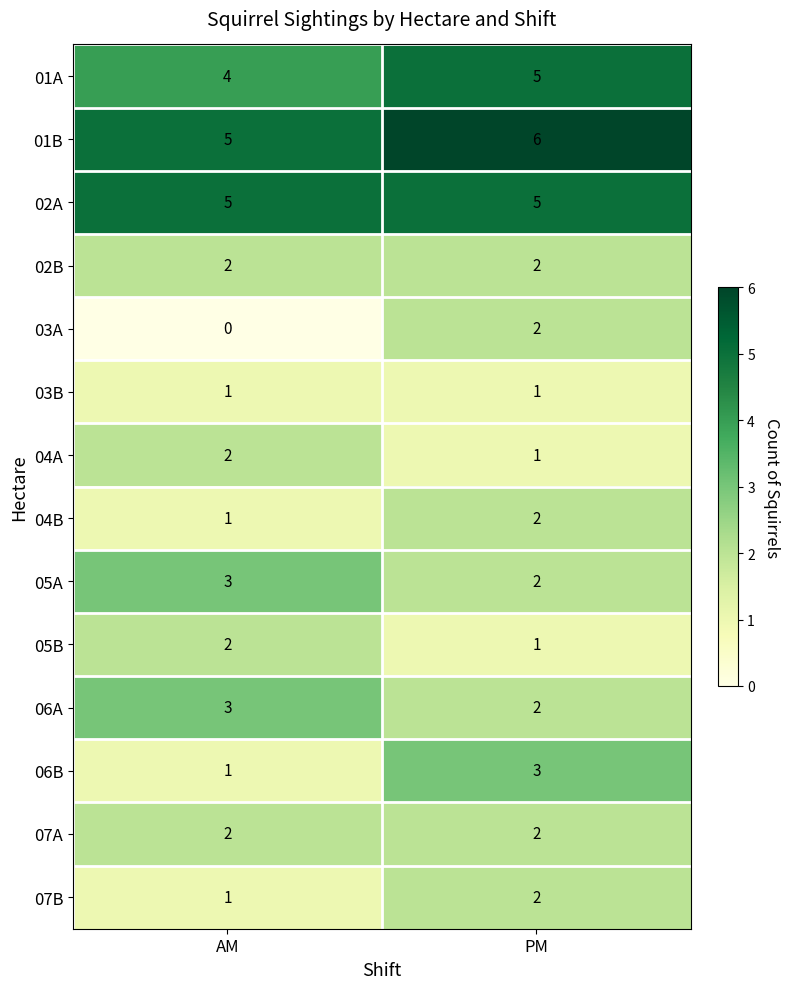

What is the sum of all 04A values?

3